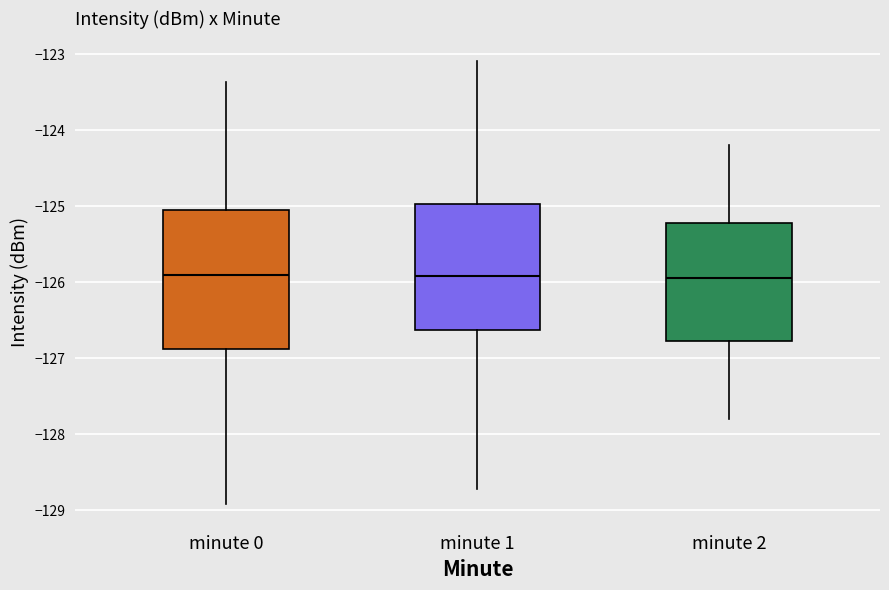

Reading left to right, transcribe this box plot: for each box, give where its median line is, the range the box spans, and where its two whiskers end, as read against the y-axis. The values are not printed on the chart, so give them approximately, as read against the axis.

minute 0: median -125.9, box -126.9 to -125.1, whiskers -128.9 to -123.4
minute 1: median -125.9, box -126.6 to -125.0, whiskers -128.7 to -123.1
minute 2: median -125.9, box -126.8 to -125.2, whiskers -127.8 to -124.2